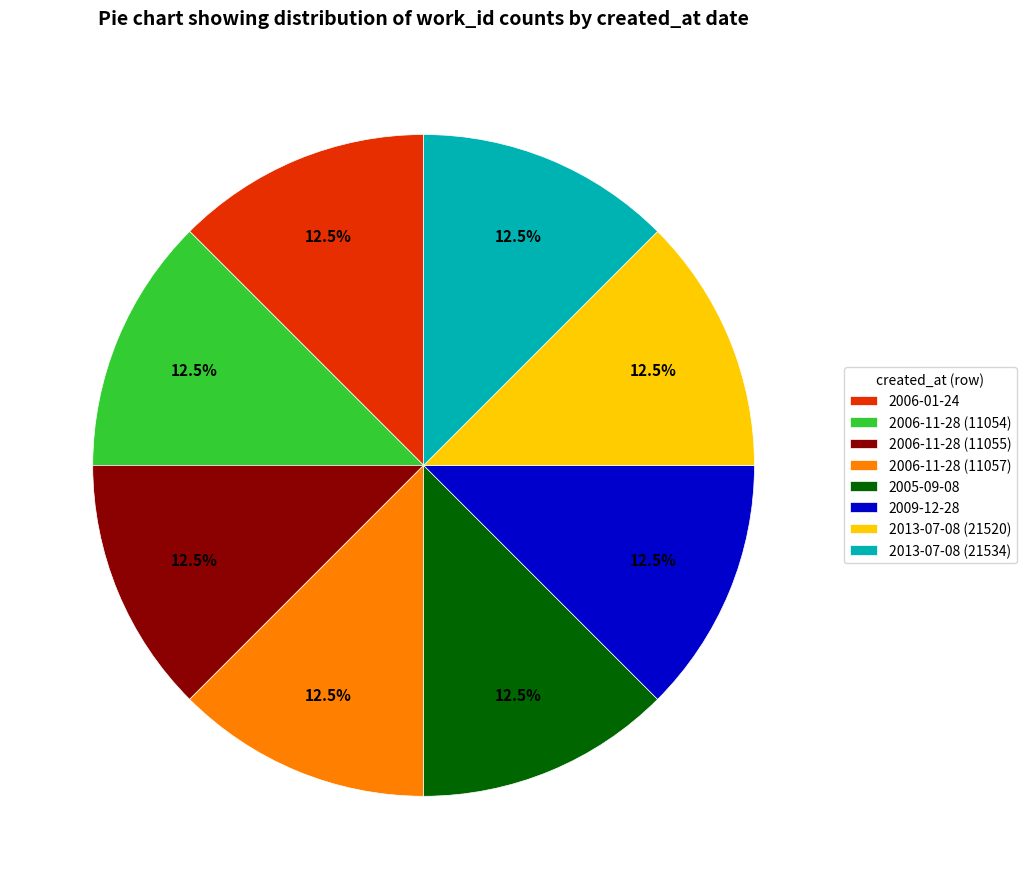

What is the ratio of the value at 2013-07-08 (21534) to the value at 2006-11-28 (11054)?

1.0